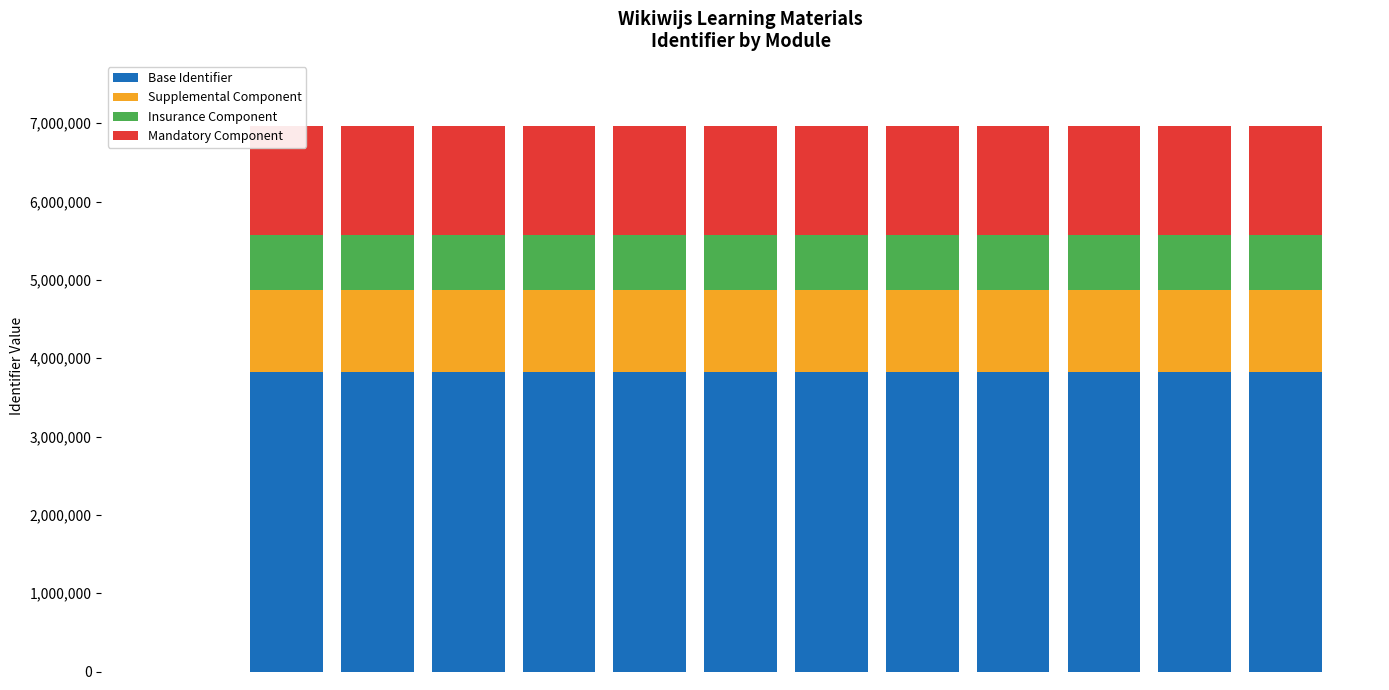

Does the chart contain stacked bars?

Yes